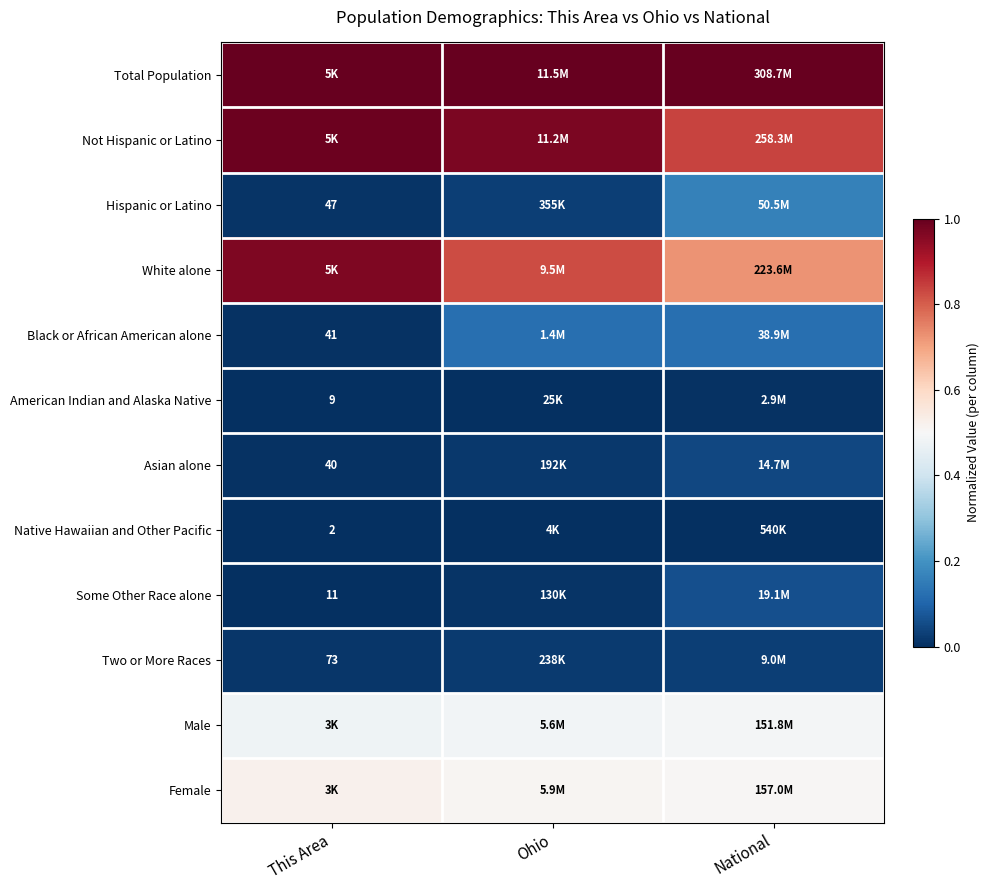

Which series has the largest total across all categories?

Total Population